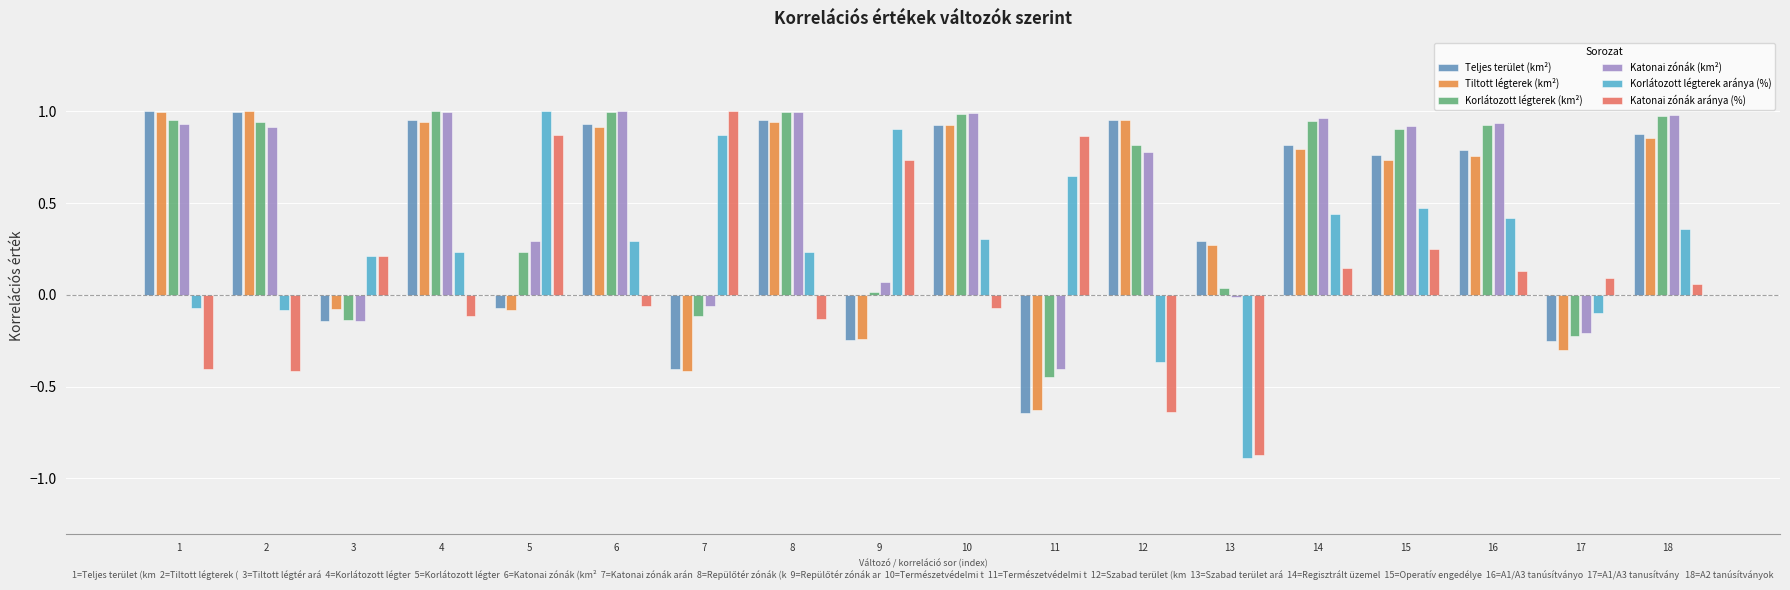

Which category has the lowest value in the Katonai zónák (km²) series?

11